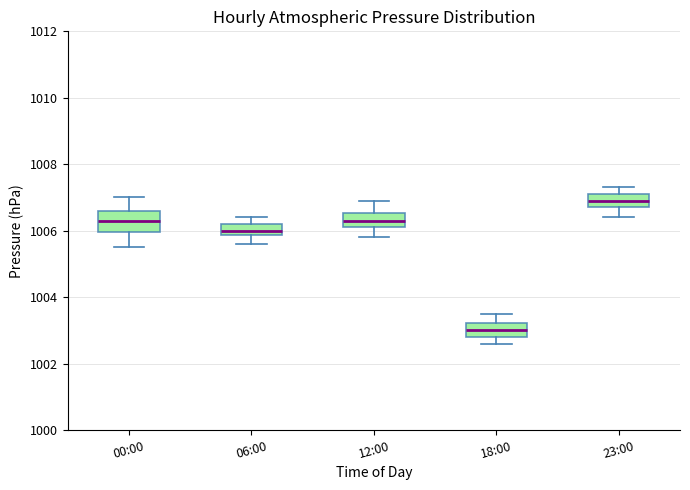

Reading left to right, transcribe this box plot: for each box, give where its median line is, the range the box spans, and where its two whiskers end, as read against the y-axis. The values are not printed on the chart, so give them approximately, as read against the axis.

00:00: median 1006.4, box 1006.0 to 1006.6, whiskers 1005.6 to 1007.0
06:00: median 1006.0, box 1005.8 to 1006.2, whiskers 1005.6 to 1006.4
12:00: median 1006.4, box 1006.2 to 1006.6, whiskers 1005.8 to 1007.0
18:00: median 1003.0, box 1002.8 to 1003.2, whiskers 1002.6 to 1003.6
23:00: median 1007.0, box 1006.8 to 1007.2, whiskers 1006.4 to 1007.4